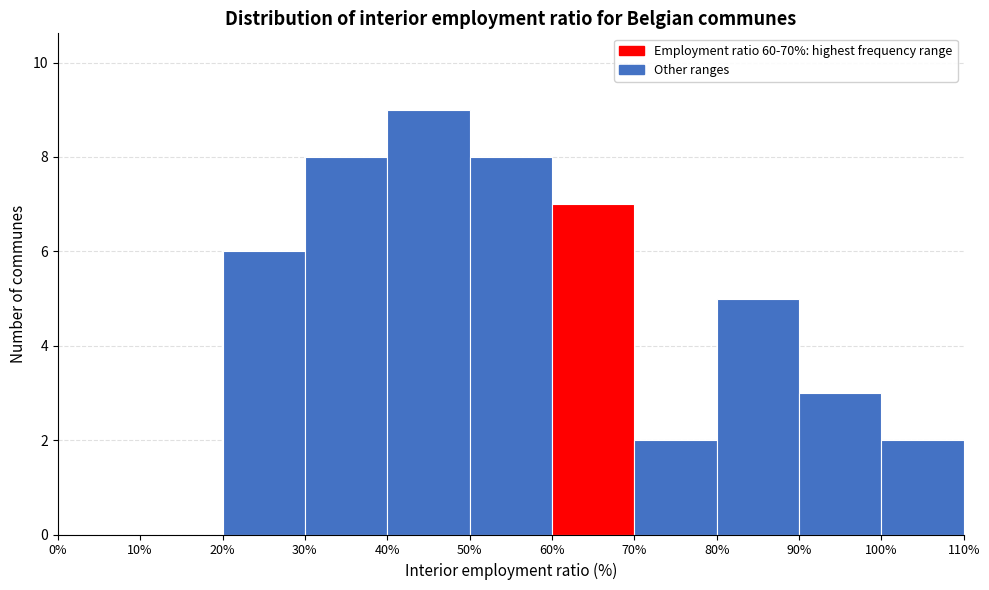

Reading left to right, list every bar in this chart as the range it spans on the x-axis followed by its height. The values are not printed on the chart, so give them approximately, as read against the axis.

0% to 10%: 0
10% to 20%: 0
20% to 30%: 6
30% to 40%: 8
40% to 50%: 9
50% to 60%: 8
60% to 70%: 7
70% to 80%: 2
80% to 90%: 5
90% to 100%: 3
100% to 110%: 2